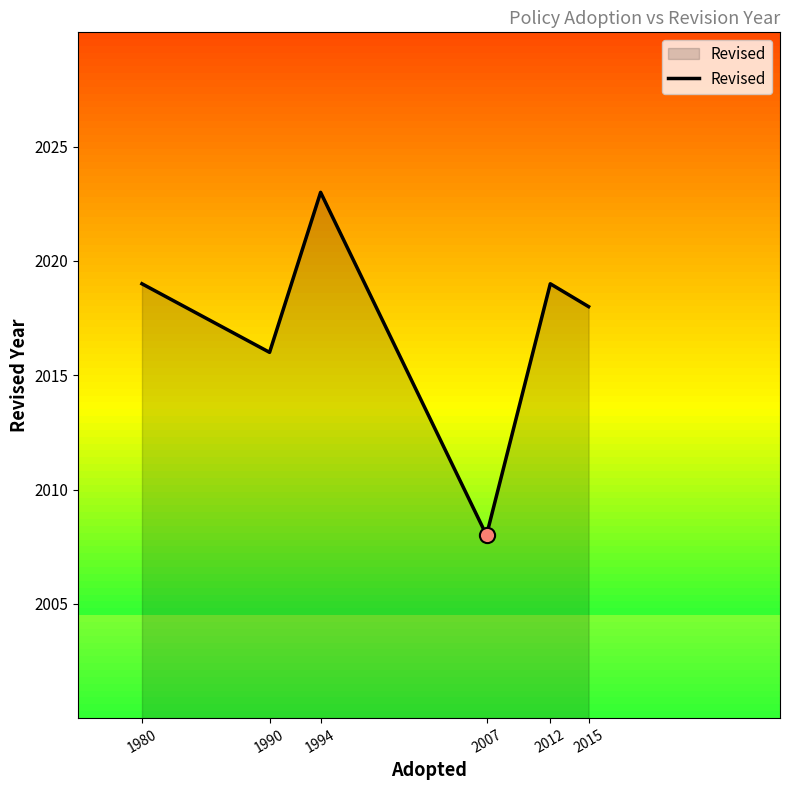

What is the change in value from 1980 to 2007?

-11